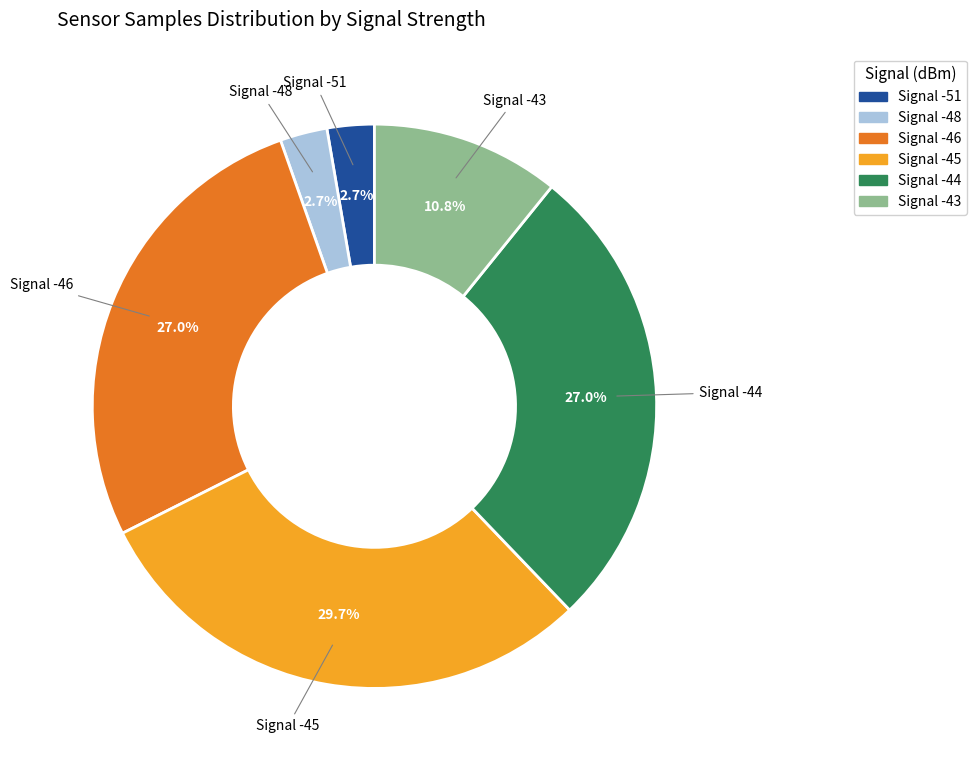

Does any single category account for the majority?

No